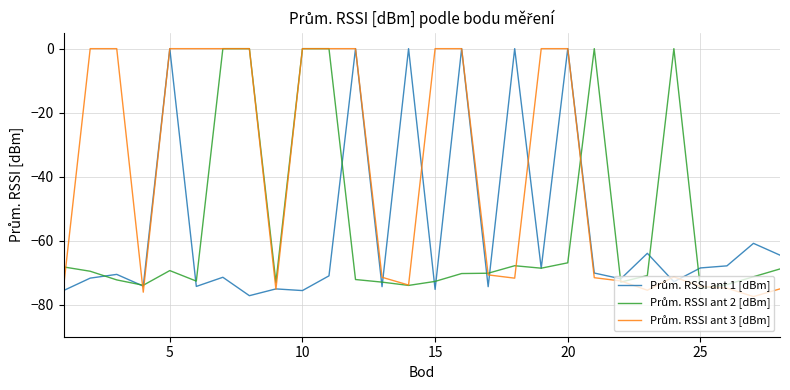

What is the difference between the second highest and second lowest values in the Prům. RSSI ant 2 [dBm] series?

74.0